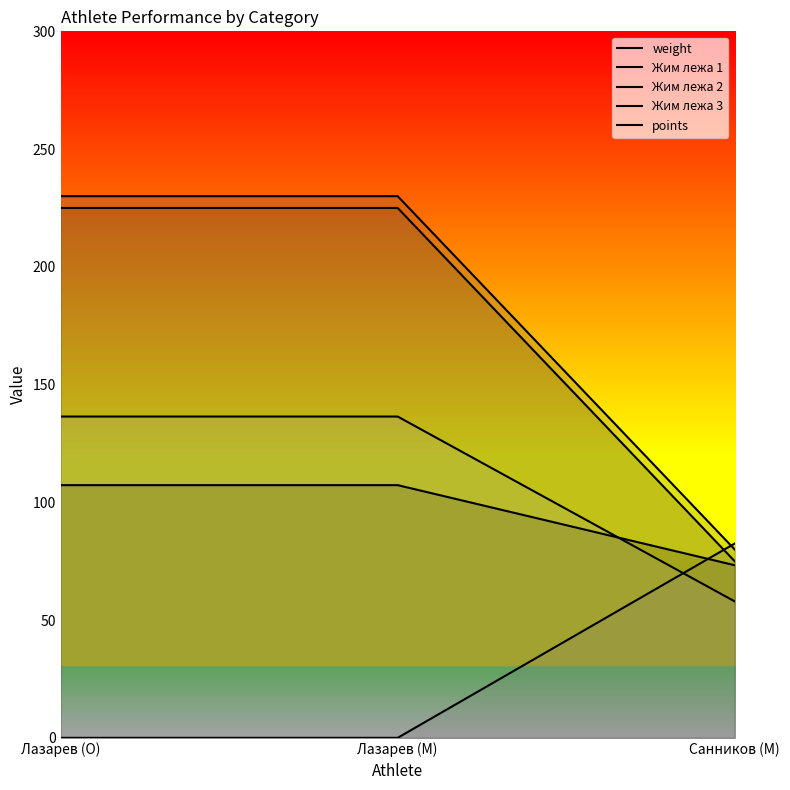

Is it true that points equals 179.0 at Лазарев (O)?

False